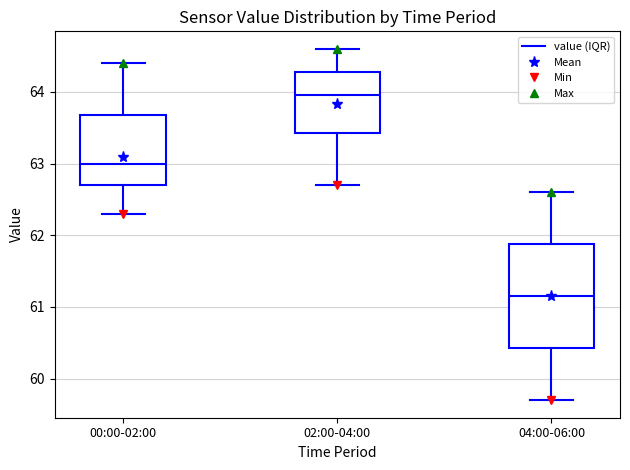

Reading left to right, transcribe this box plot: for each box, give where its median line is, the range the box spans, and where its two whiskers end, as read against the y-axis. The values are not printed on the chart, so give them approximately, as read against the axis.

00:00-02:00: median 63.0, box 62.7 to 63.7, whiskers 62.3 to 64.4
02:00-04:00: median 64.0, box 63.4 to 64.3, whiskers 62.7 to 64.6
04:00-06:00: median 61.2, box 60.4 to 61.9, whiskers 59.7 to 62.6